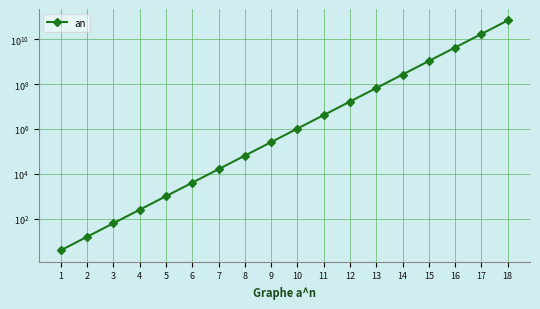

What is the ratio of the value at 3 to the value at 4?

0.2